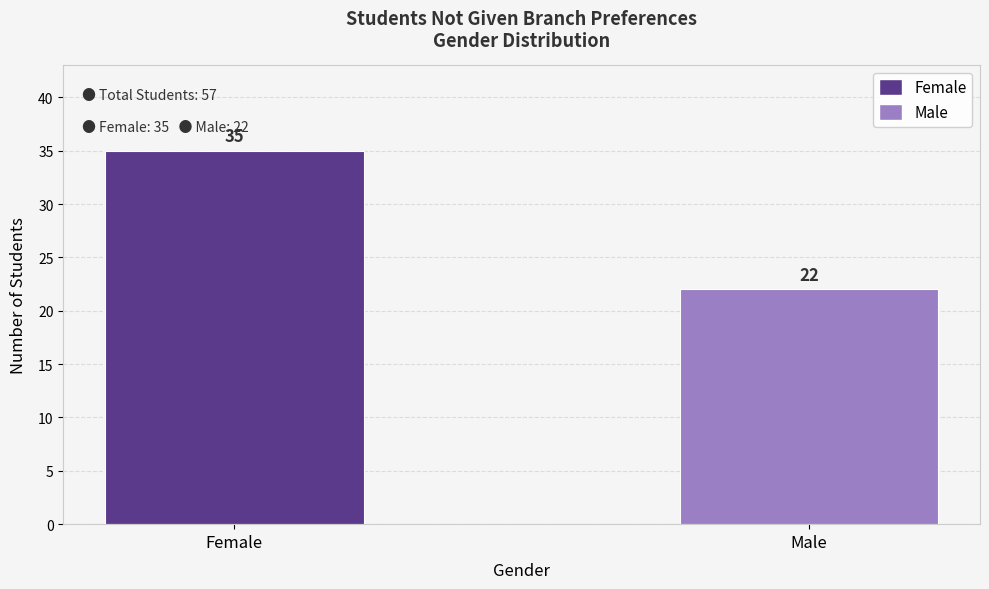

What is the sum of all values?

57